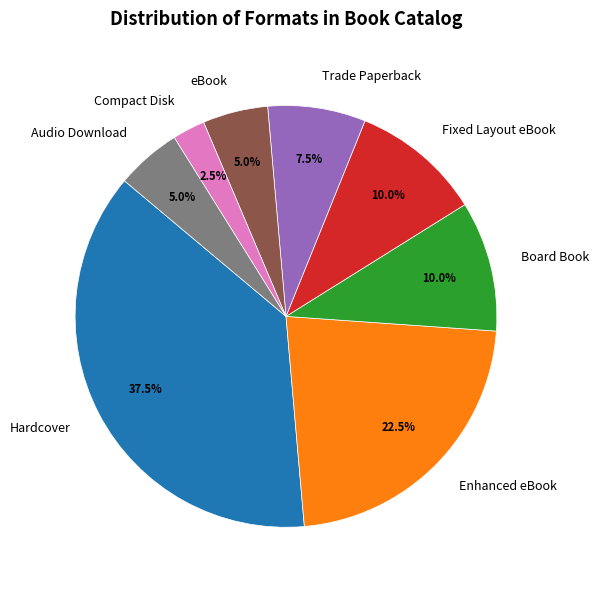

Approximately how many times larger is the value at Compact Disk compared to eBook?

0.5